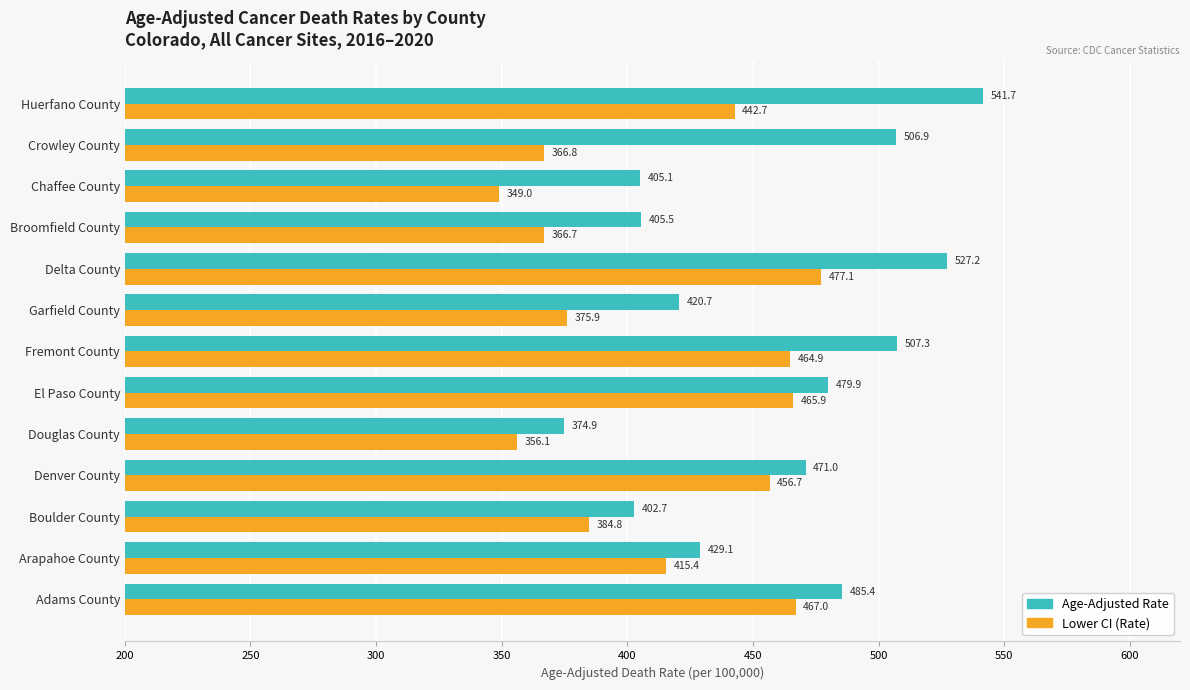

What is the maximum value shown in the chart?

541.7